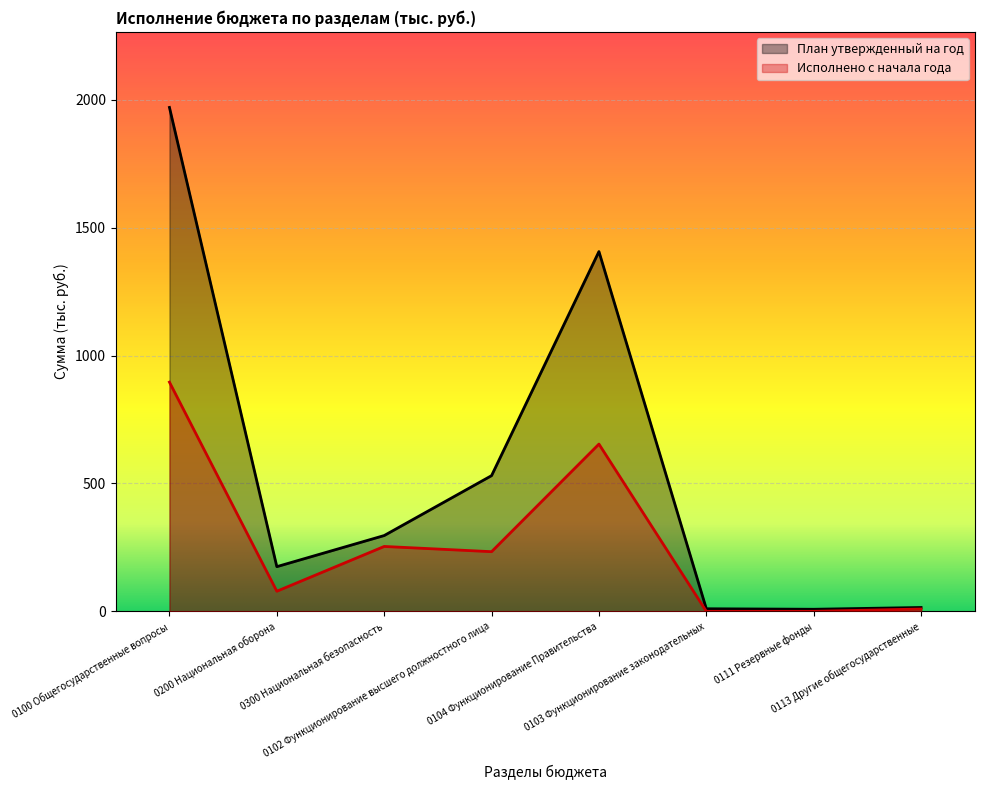

How many data points in Исполнено с начала года are above 233?

4